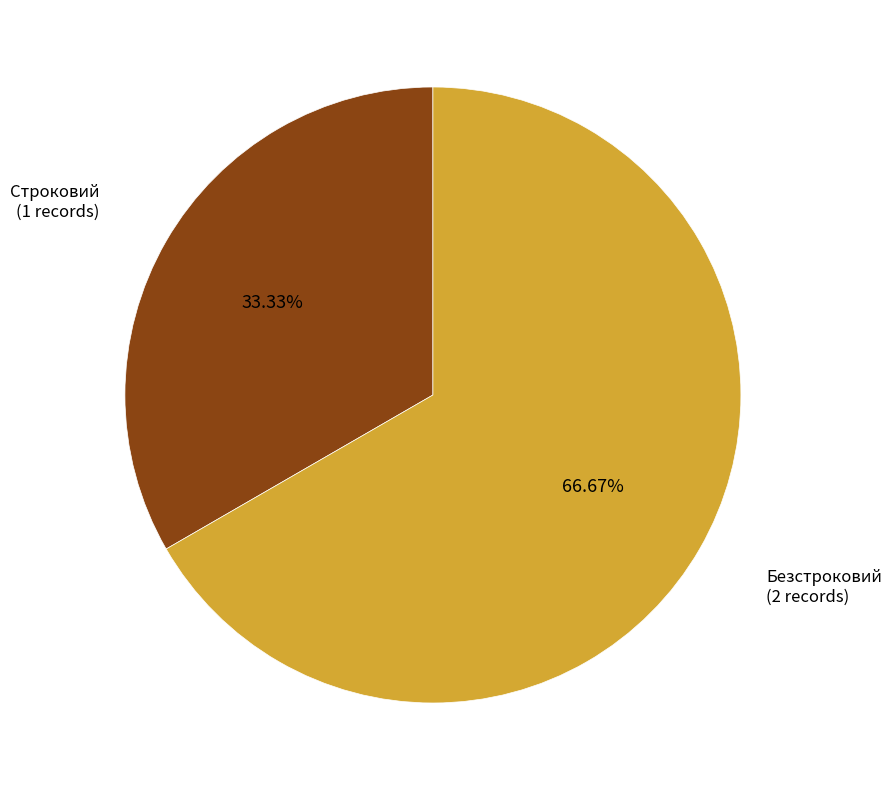

Which category accounts for the majority?

Безстроковий